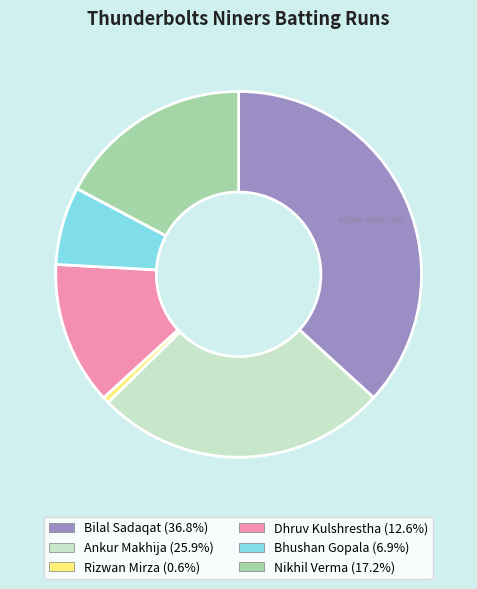

Is there a majority slice in this chart?

No